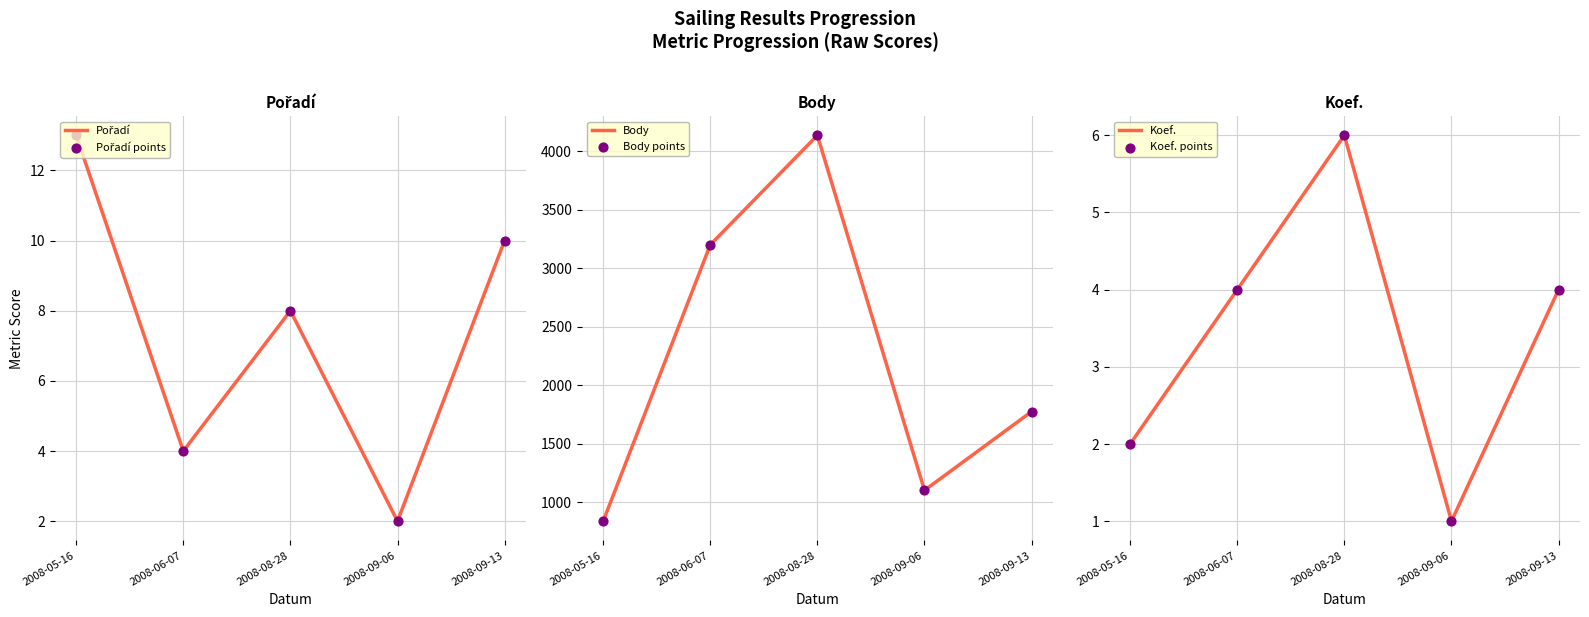

Which series contains the highest Y value?

Body